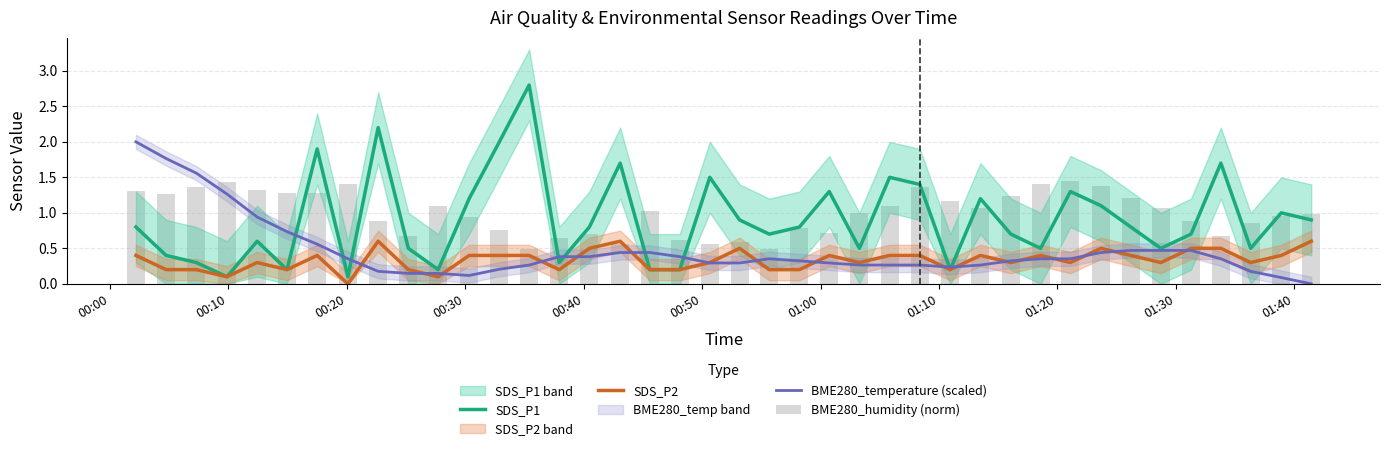

What are all the series names shown in the legend?

SDS_P1, SDS_P2, BME280_temperature (scaled), BME280_humidity (norm)